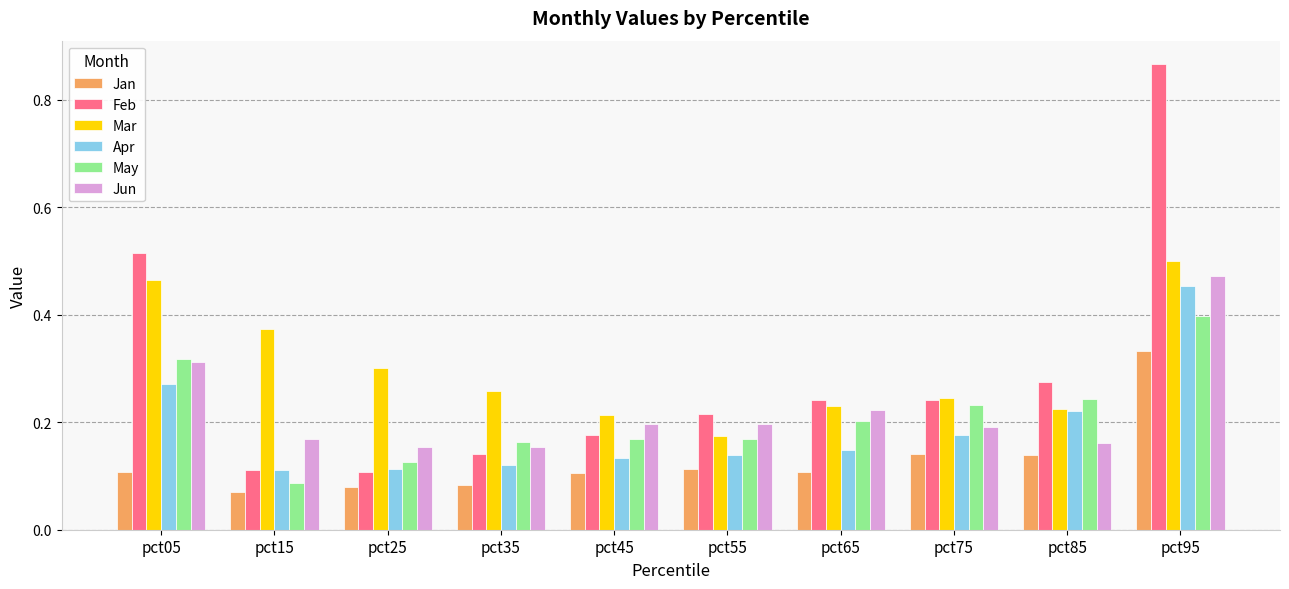

The value of Feb at pct05 is 0.3. True or false?

False